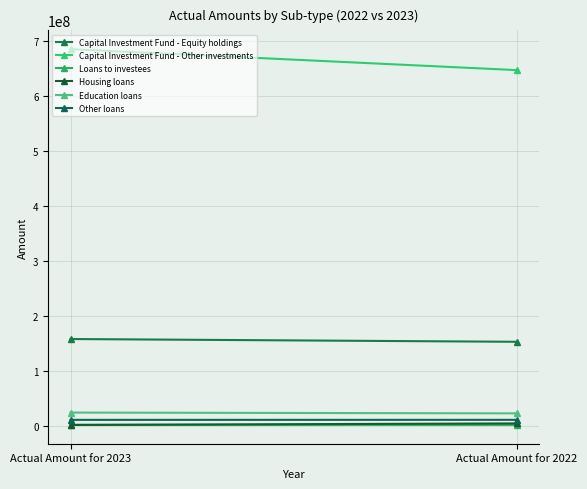

The value of Capital Investment Fund - Other investments at Actual Amount for 2023 is 980133369. True or false?

False